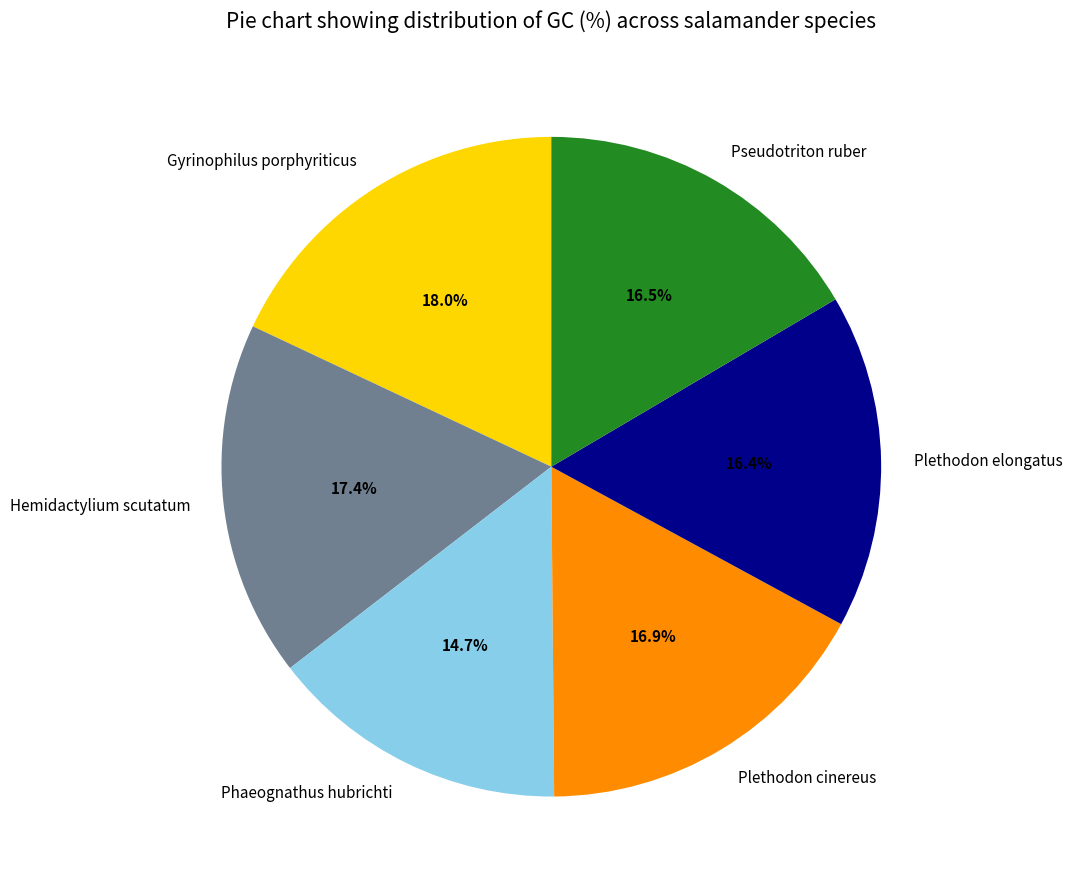

How many slices are in this pie chart?

6